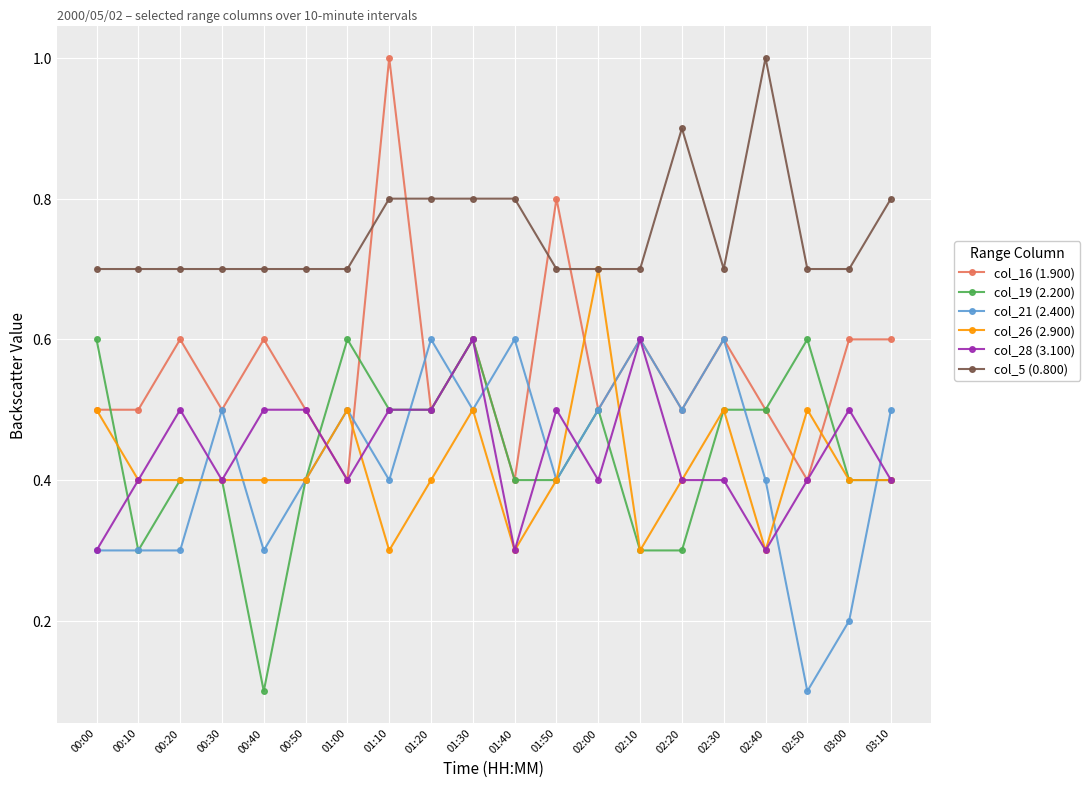

True or false: col_19 (2.200) has more than 1 points higher than both neighbors.

True